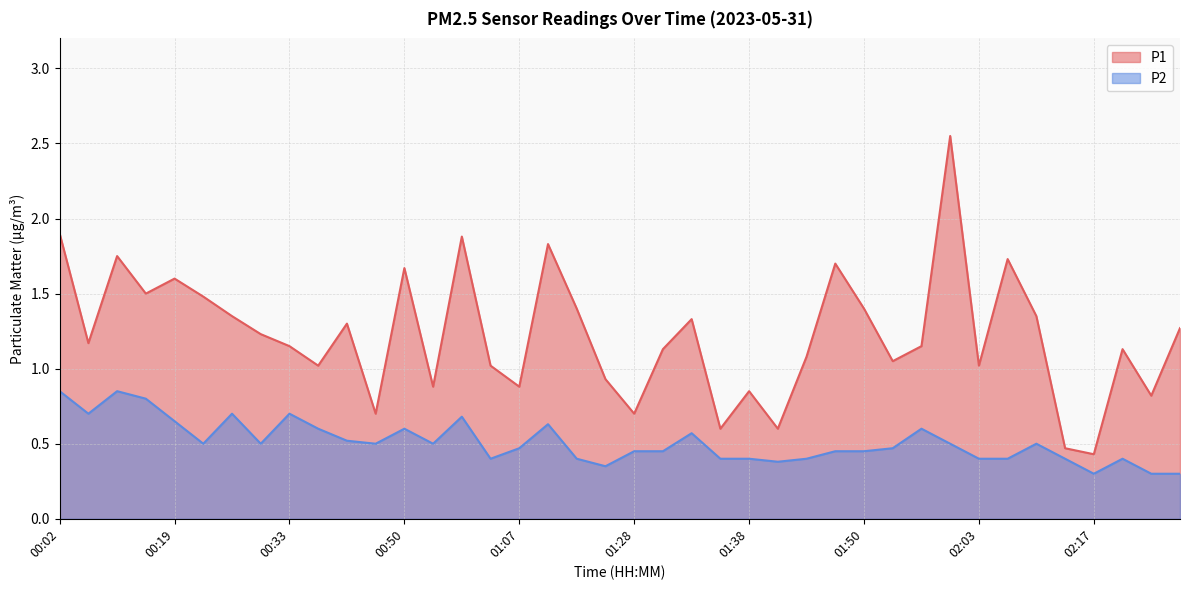

At which category does the chart reach its peak across all series?

02:00